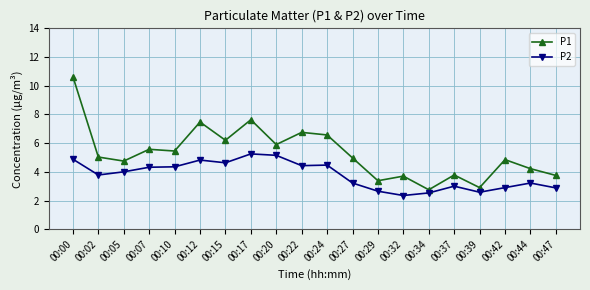

Is it true that P2 equals 4.3 at 00:07?

True